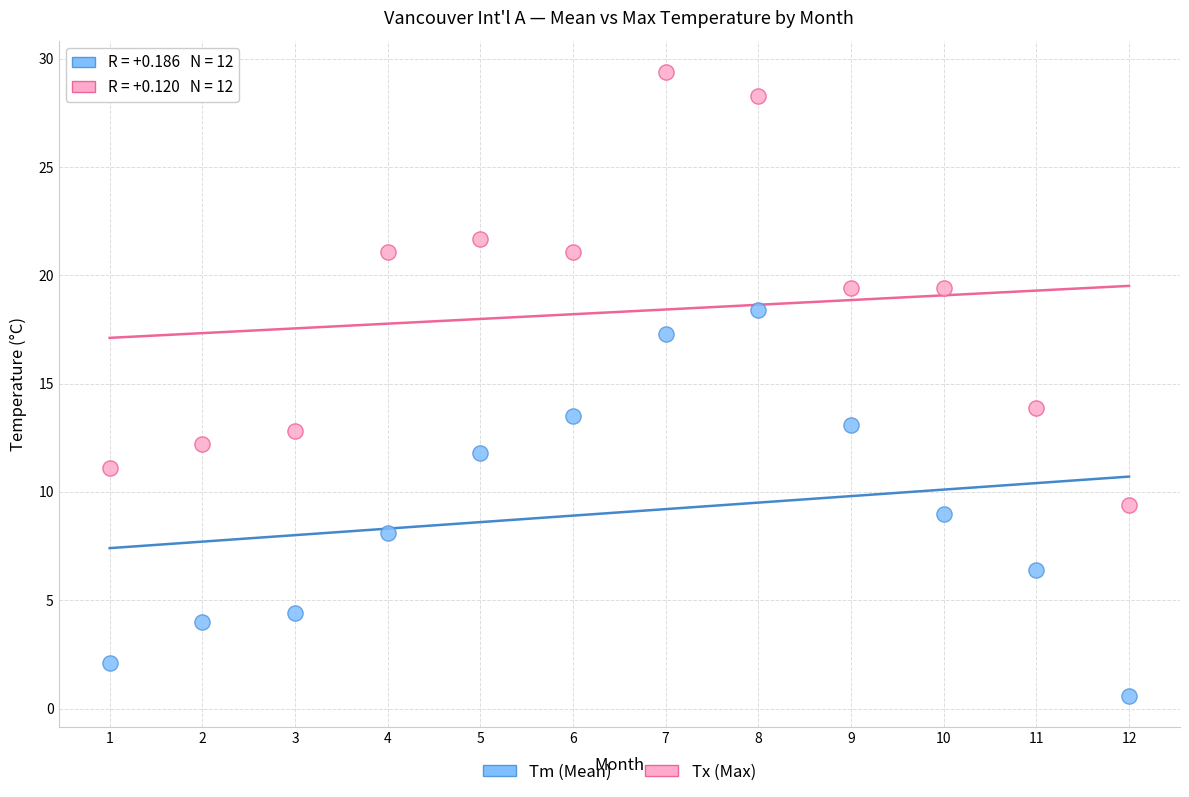

Which series has the widest spread of Y values?

Tx (Max)